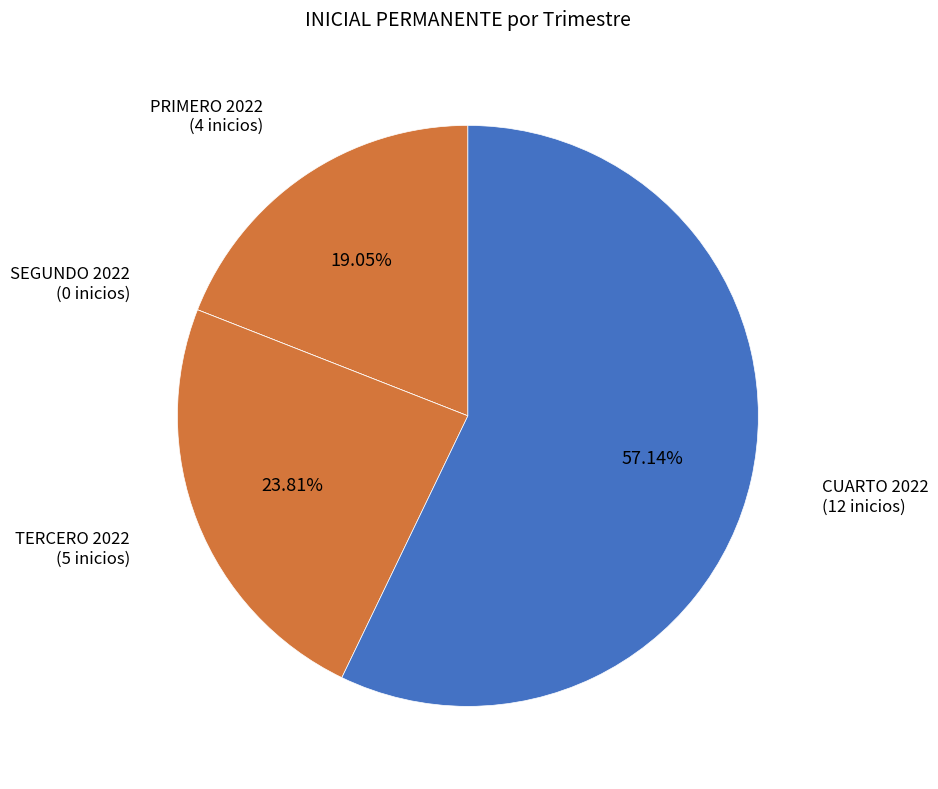

The CUARTO 2022 slice represents 57% of the pie. True or false?

True